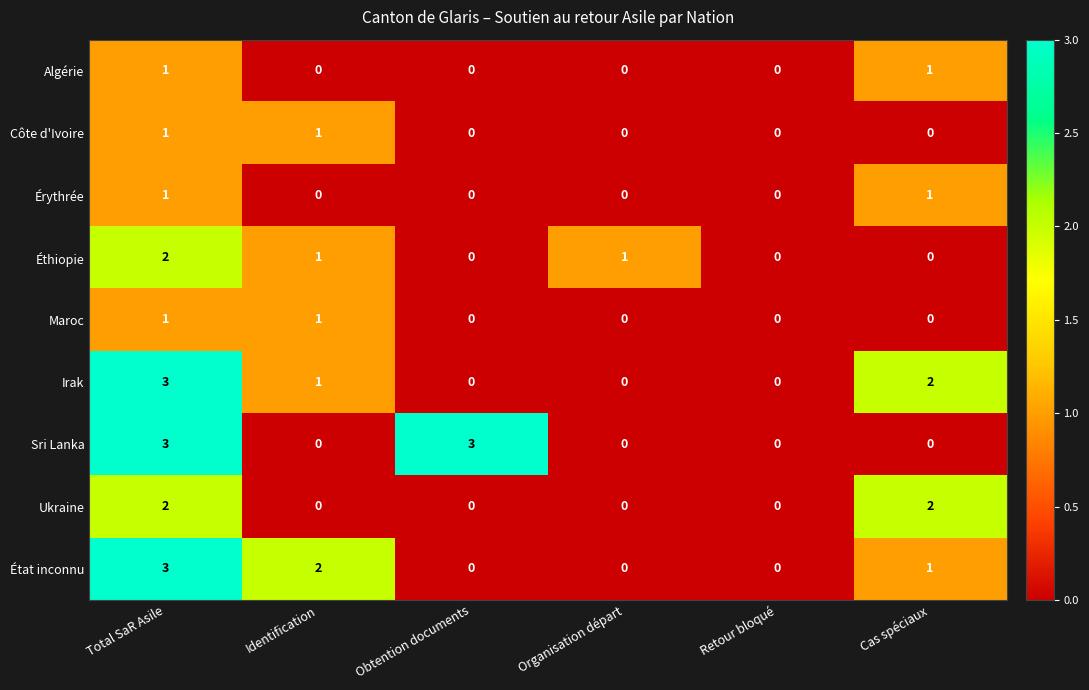

Count the number of data series in this chart.

9